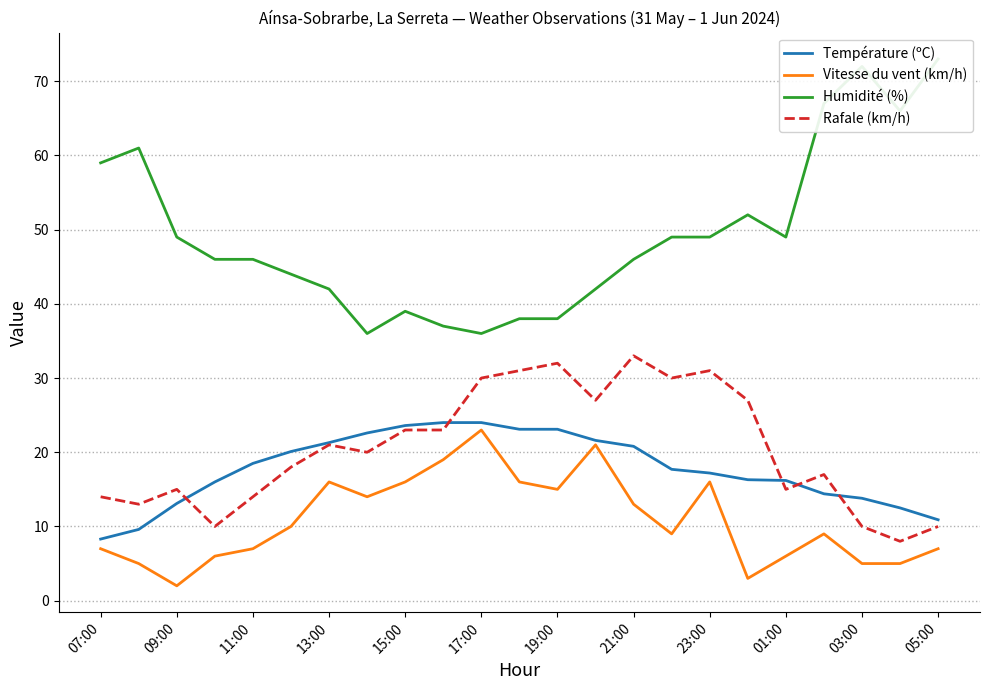

List the series in order of their peak value, lowest first.

Vitesse du vent (km/h), Température (ºC), Rafale (km/h), Humidité (%)